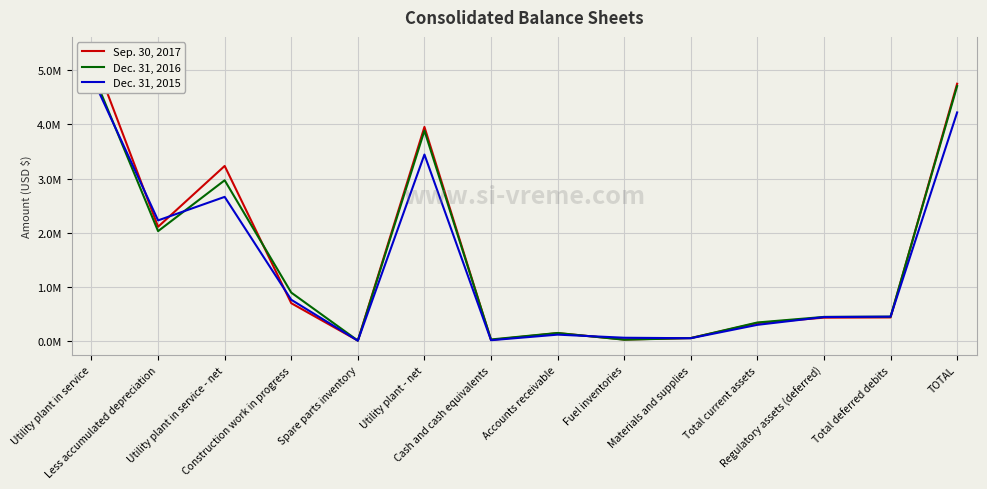

What is the difference between the highest and lowest values at Spare parts inventory?

2092